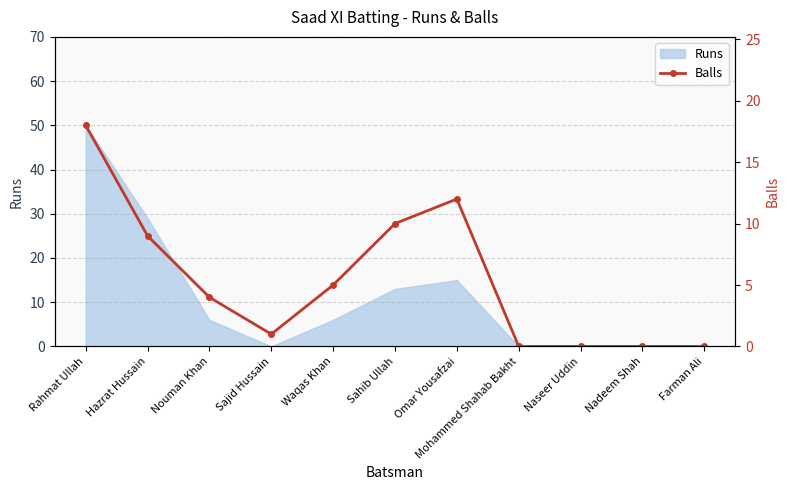

Read the value at Waqas Khan.

5